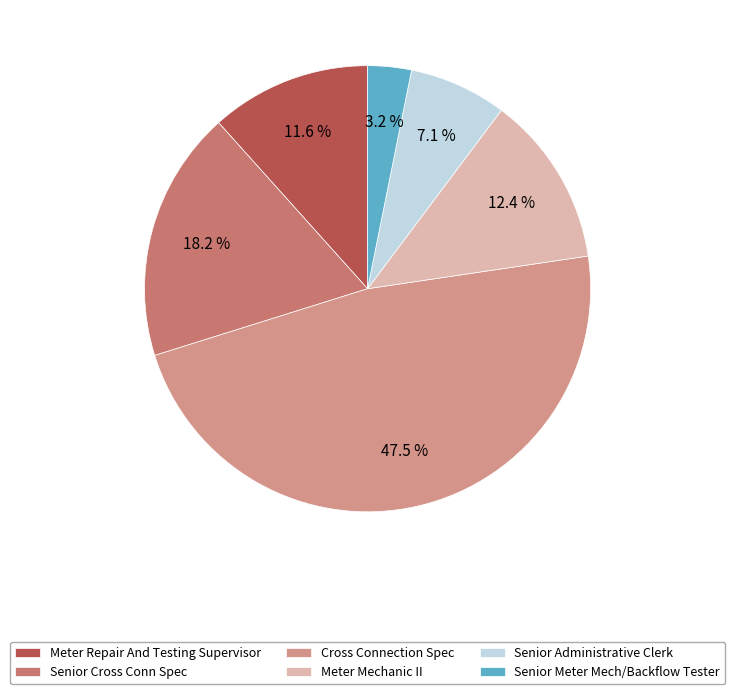

What percentage is NOT represented by Meter Mechanic II?

87.6%